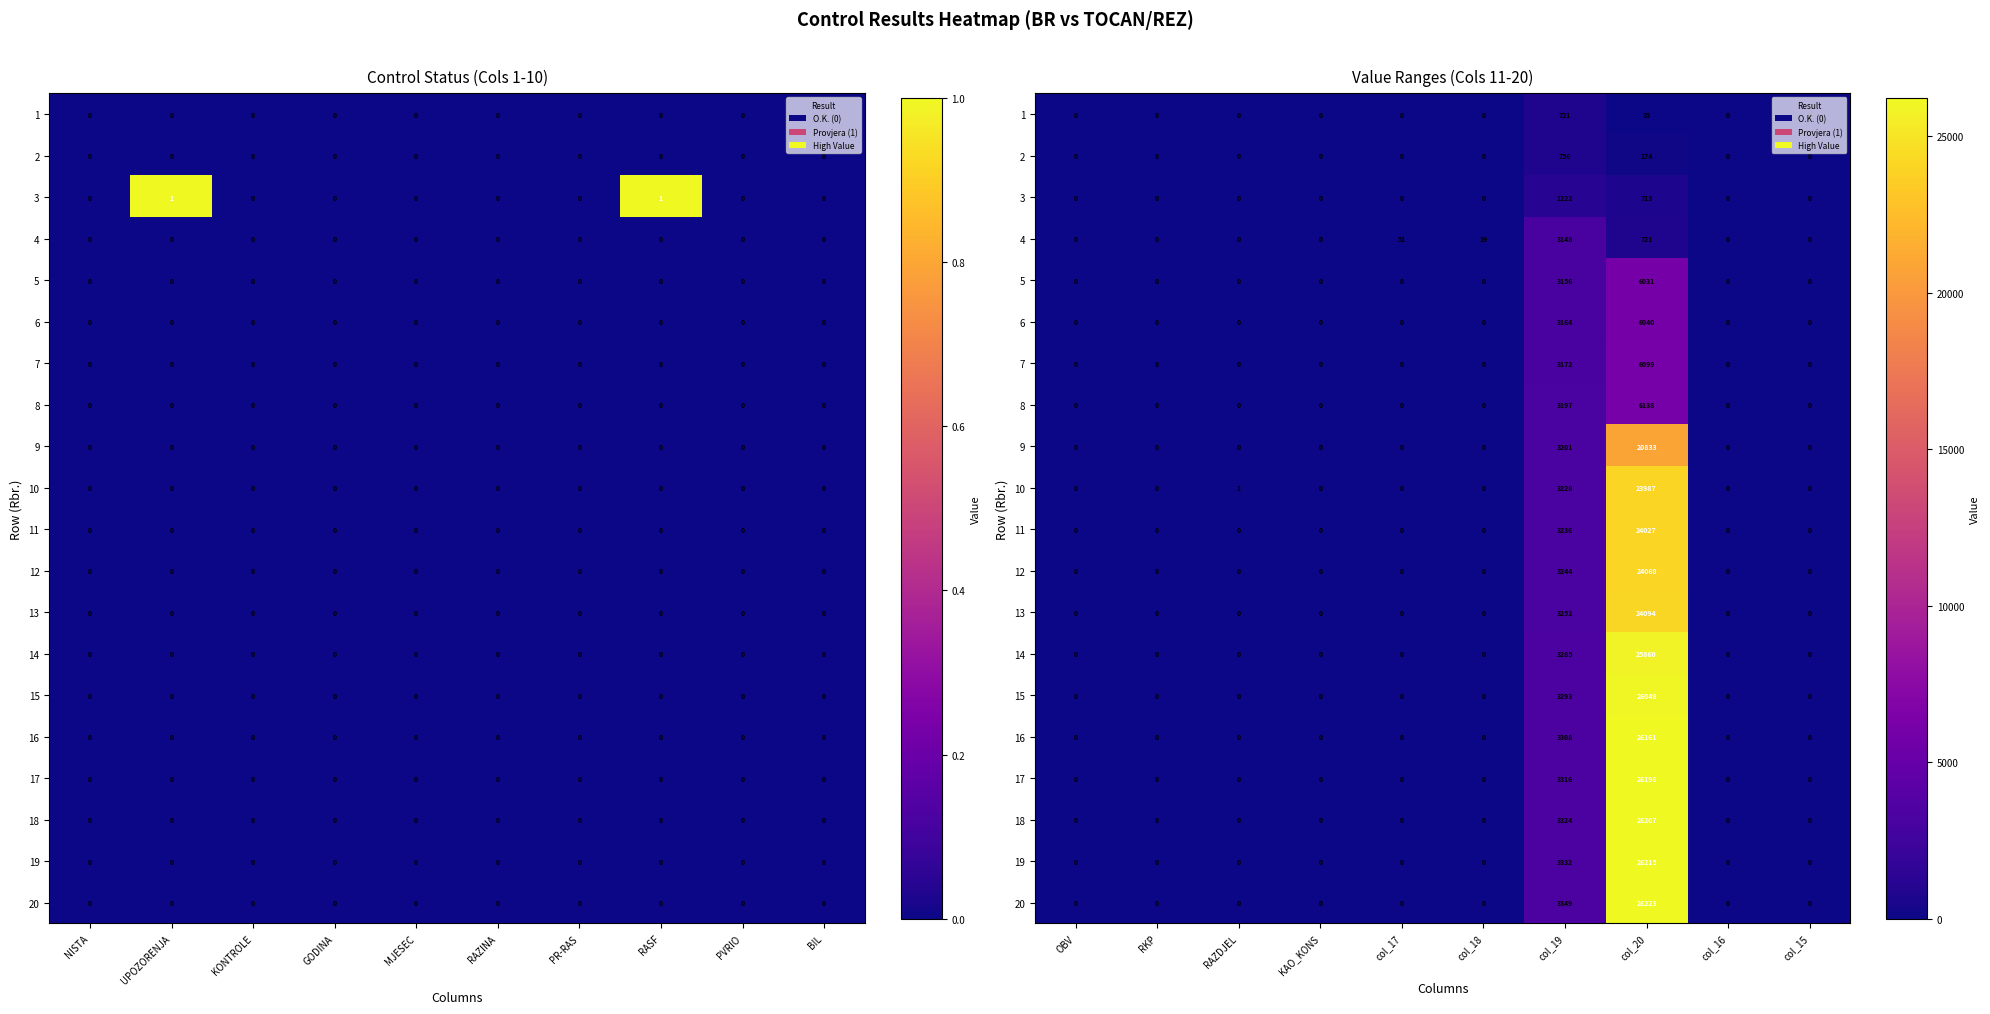

The value of 20 at OBV is 0. True or false?

True